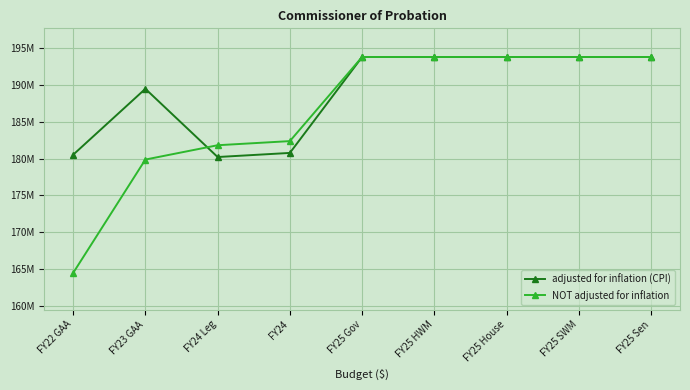

Rank the series by their maximum value, from lowest to highest.

adjusted for inflation (CPI), NOT adjusted for inflation